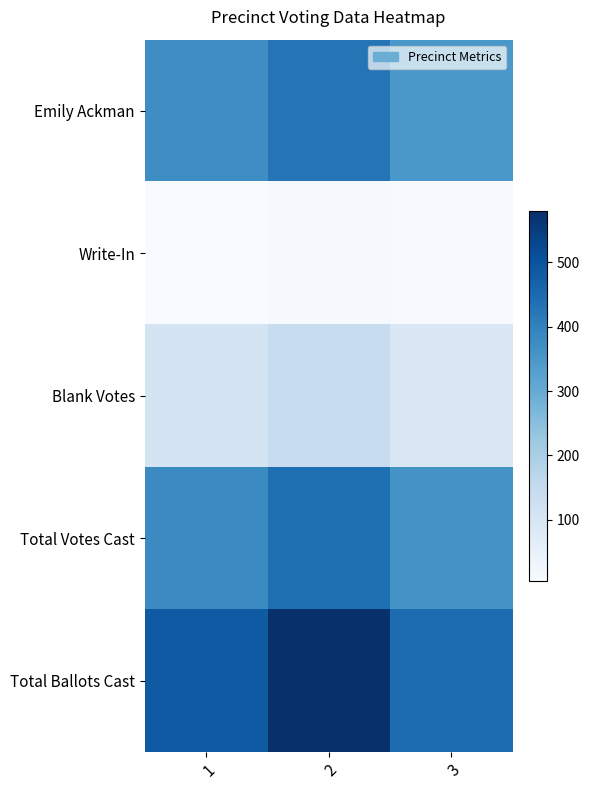

Which series has the largest range (max minus min)?

Total Ballots Cast